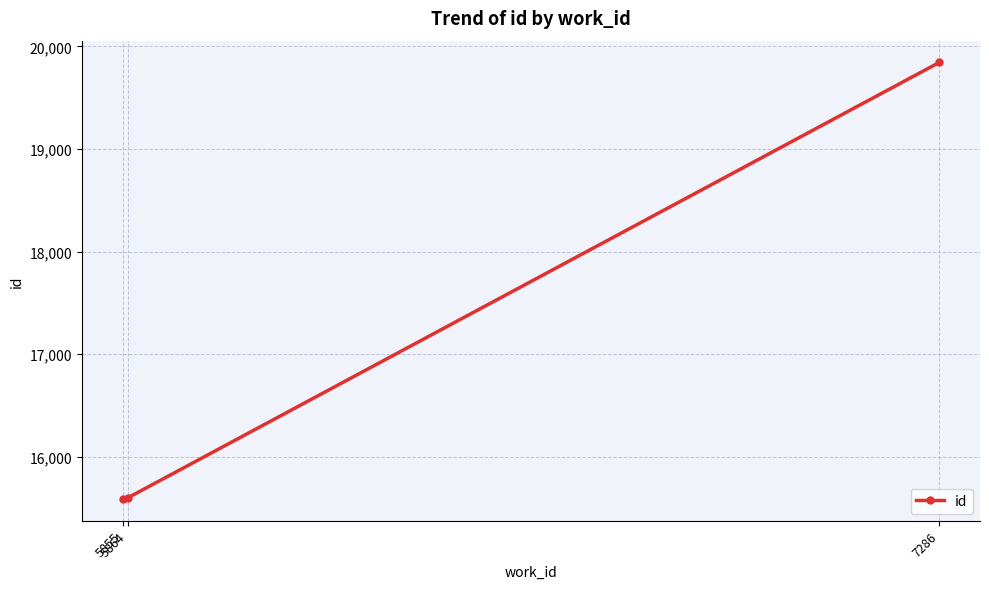

What is the difference between the values at 5864 and 5855?

11